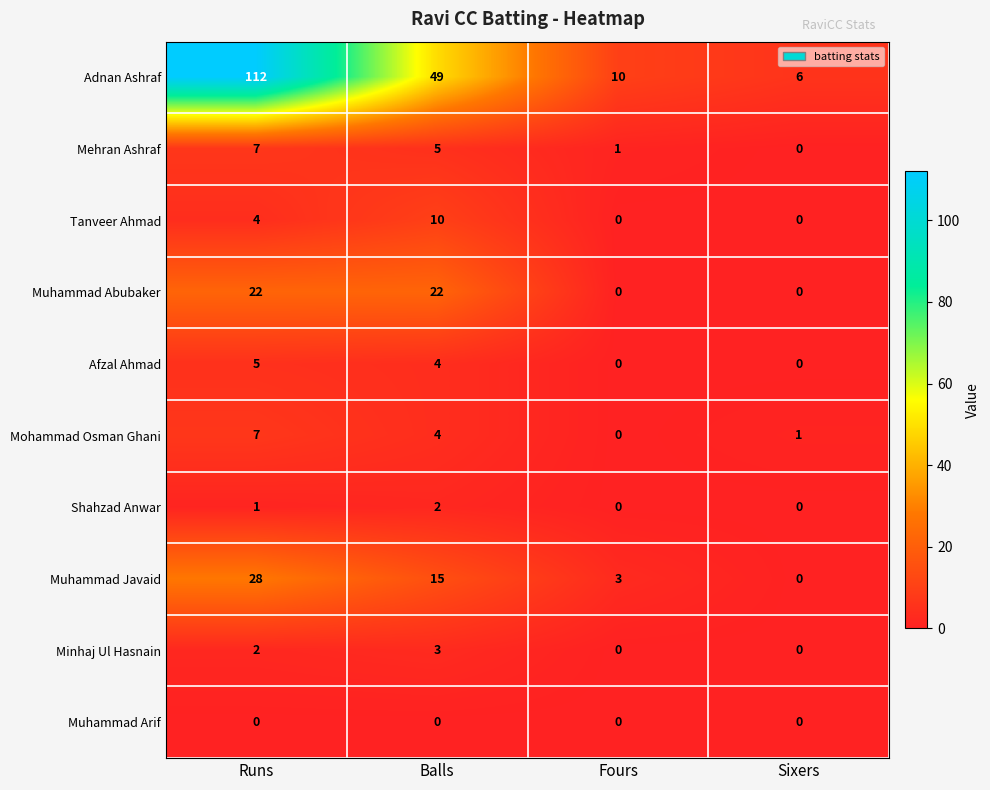

Is it true that Muhammad Abubaker equals 0 at Sixers?

True